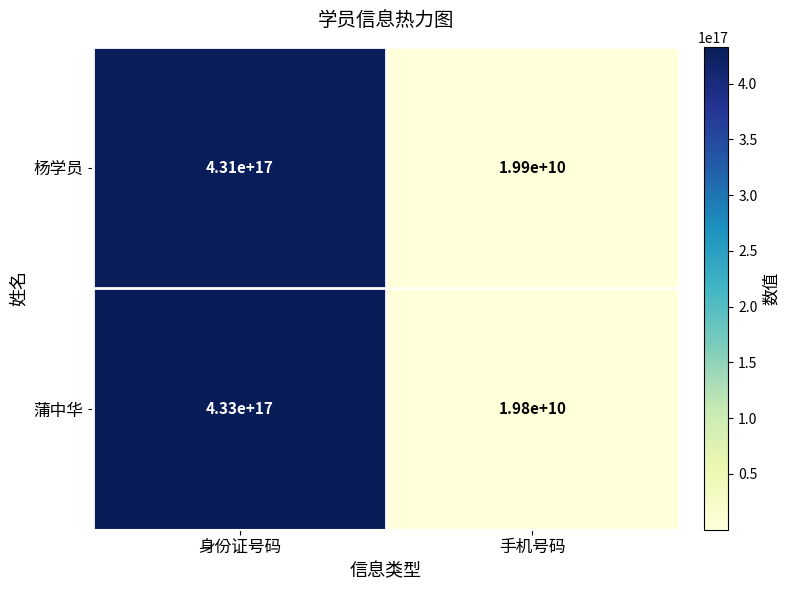

Where is 蒲中华 nearest to the value 216500009900000000?

身份证号码